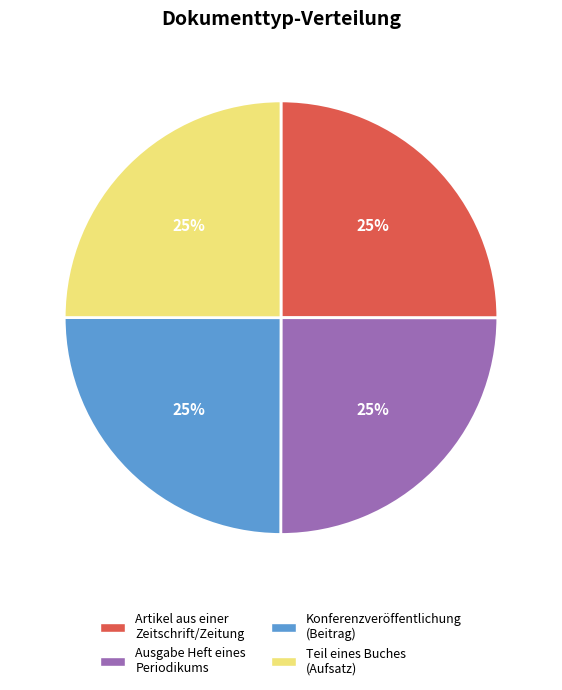

Count the number of slices in the pie.

4